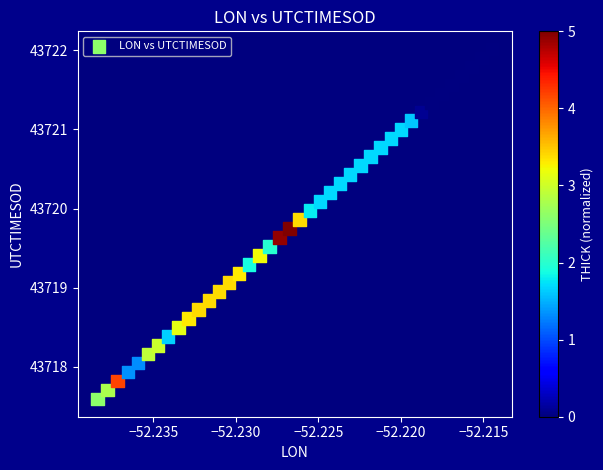

What is the range of Y values (max minus min)?

4.4